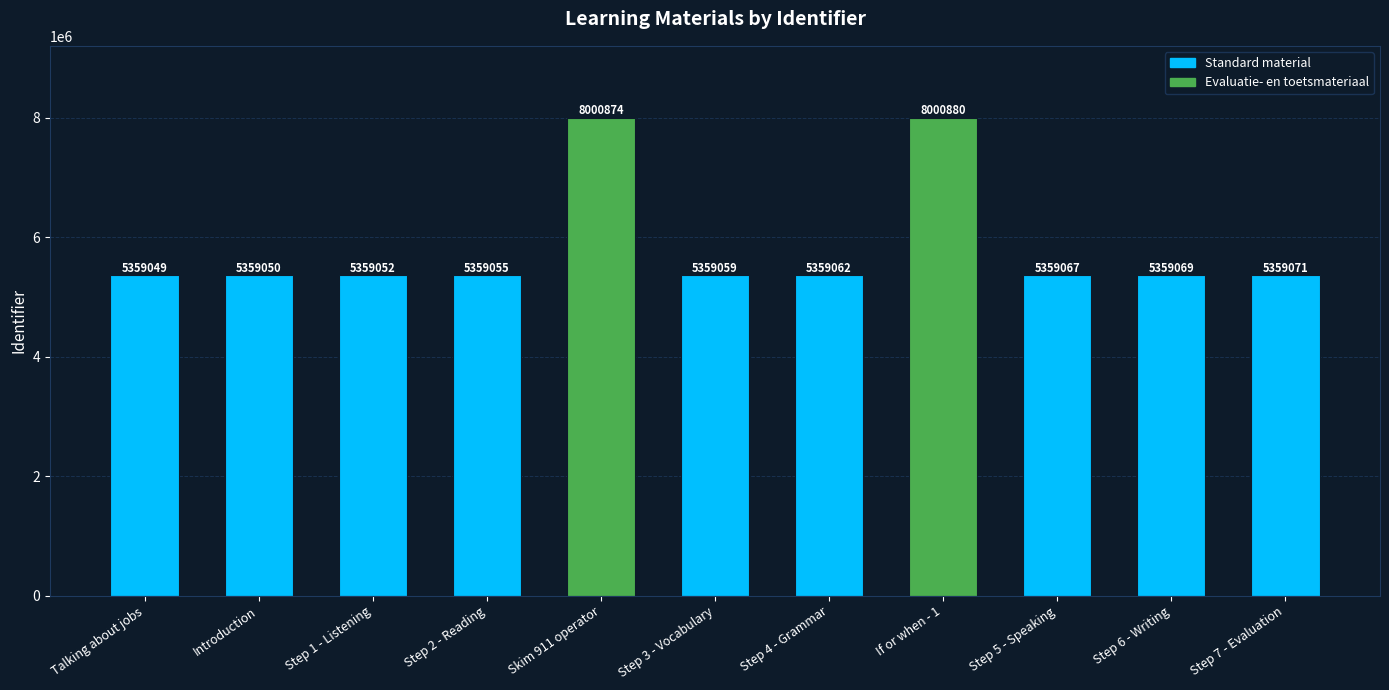

At which label is the value closest to 6679964?

Step 7 - Evaluation